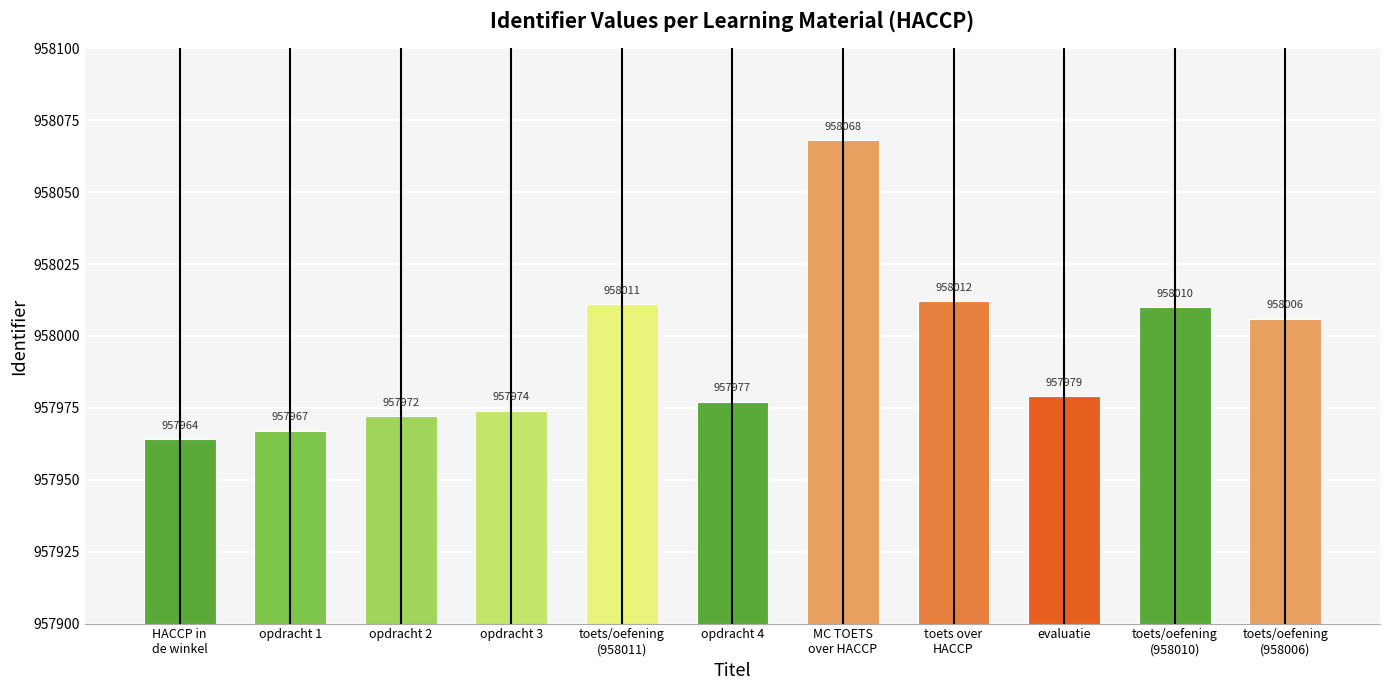

Is it true that the value at toets/oefening
(958011) is 1362818?

False